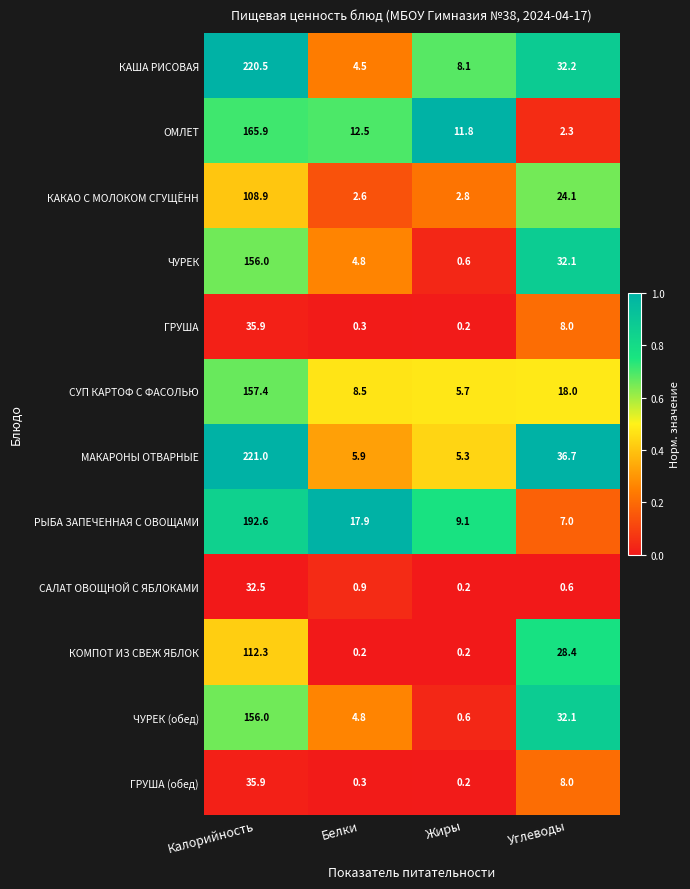

What is the difference between the maximum and minimum values in the ГРУША series?

35.7